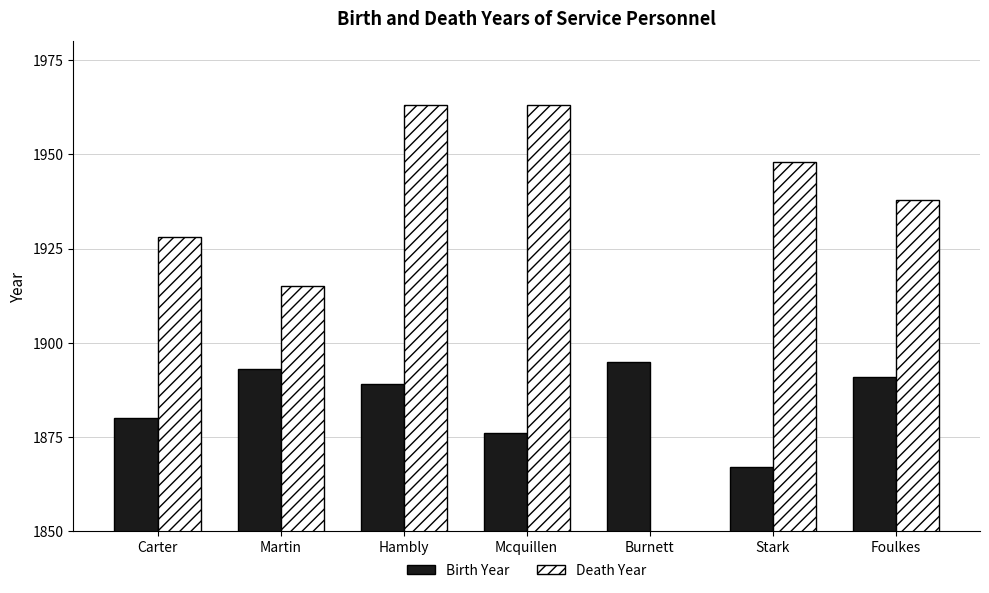

What is the approximate value of Death Year at Carter?

1928